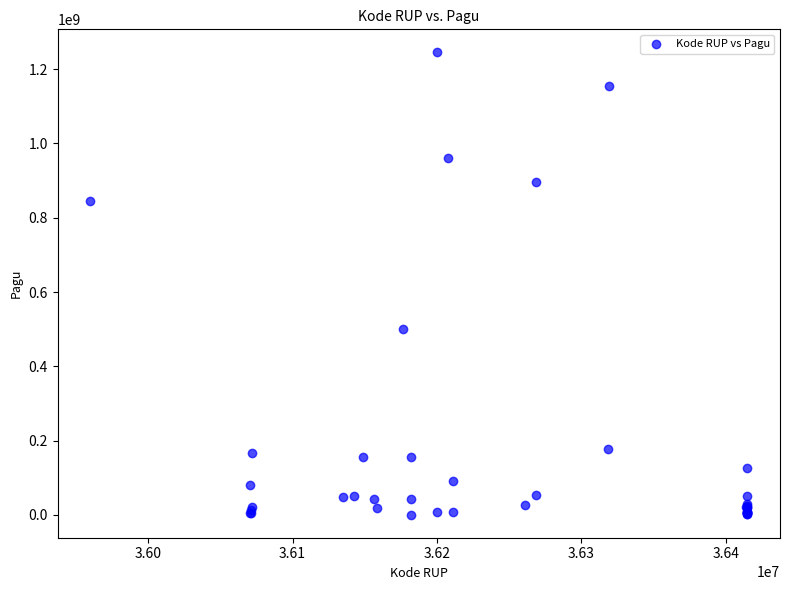

What Y value in the scatter plot is closest to 622840000?

499932000